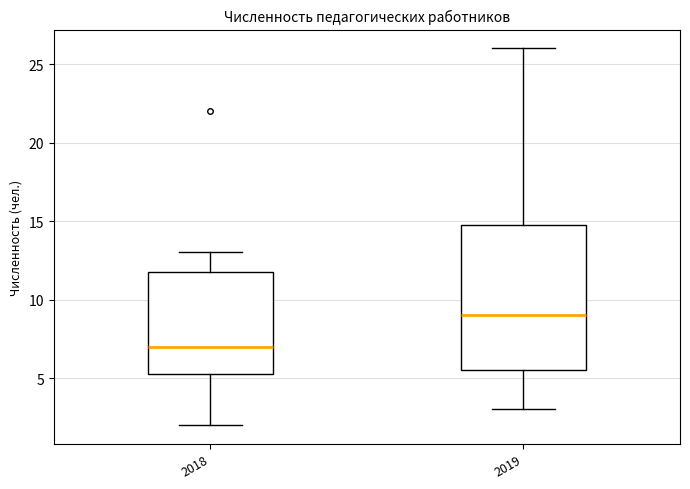

Reading left to right, read every box against the y-axis: the position of its median line, the range the box covers, and the ends of its whiskers. The values are not printed on the chart, so give them approximately, as read against the axis.

2018: median 7.0, box 5.5 to 12.0, whiskers 2.0 to 13.0
2019: median 9.0, box 5.5 to 15.0, whiskers 3.0 to 26.0